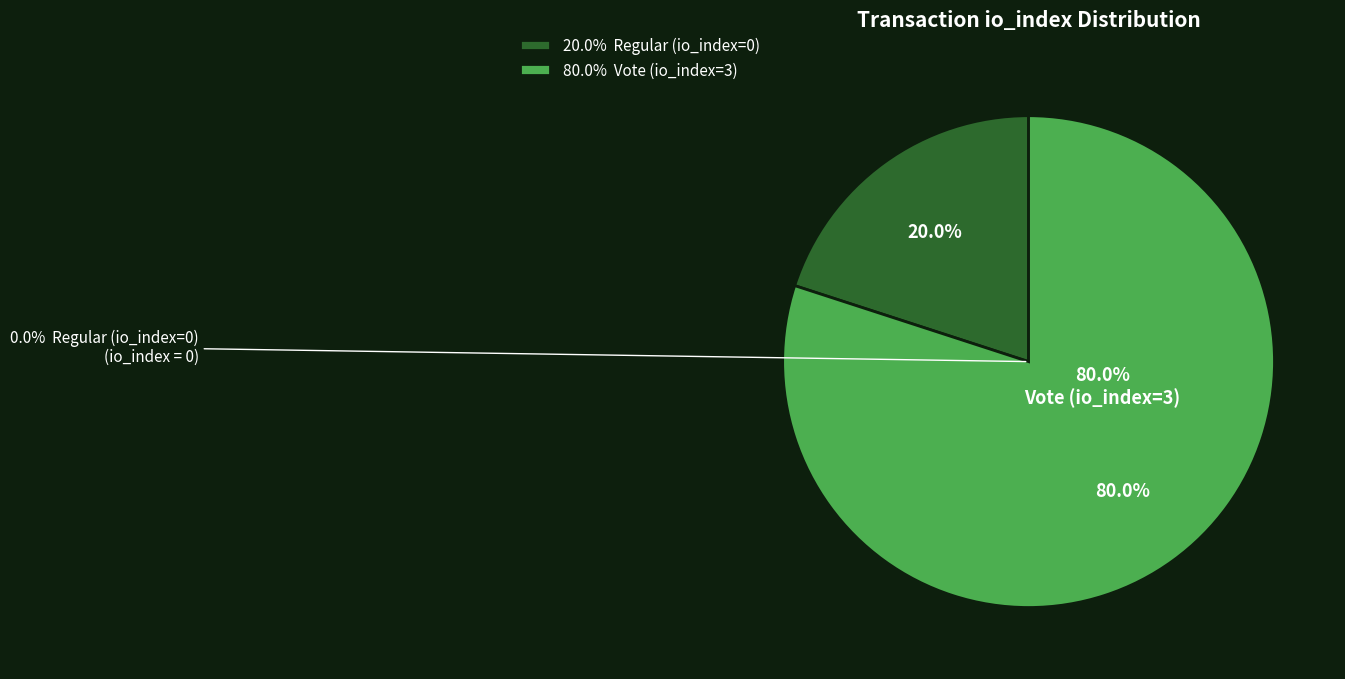

Does any single category account for the majority?

Yes